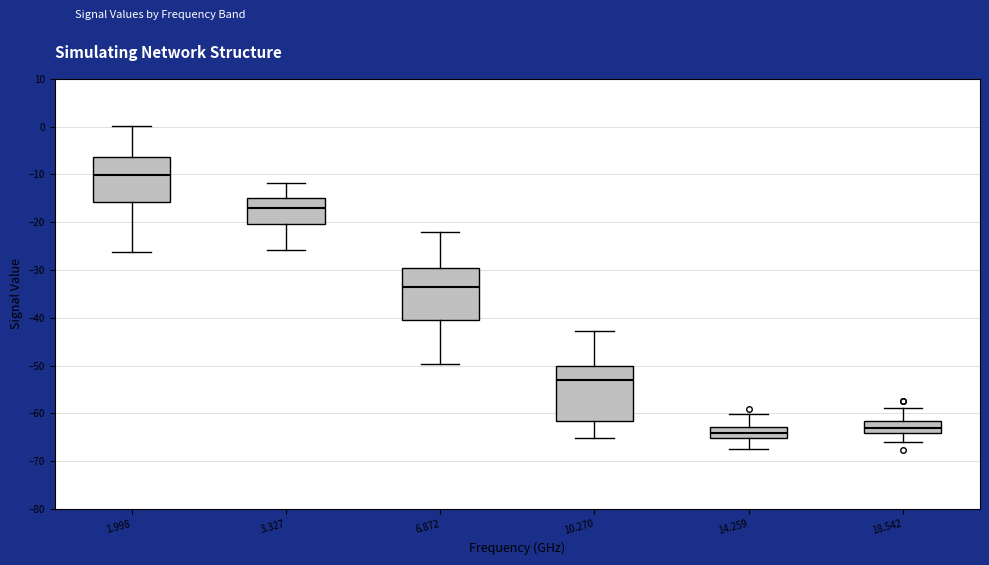

Reading left to right, transcribe this box plot: for each box, give where its median line is, the range the box spans, and where its two whiskers end, as read against the y-axis. The values are not printed on the chart, so give them approximately, as read against the axis.

1.998: median -10, box -16 to -6, whiskers -26 to 0
3.327: median -17, box -20 to -15, whiskers -26 to -12
6.872: median -34, box -40 to -29, whiskers -50 to -22
10.270: median -53, box -62 to -50, whiskers -65 to -43
14.259: median -64, box -65 to -63, whiskers -67 to -60
18.542: median -63, box -64 to -62, whiskers -66 to -59